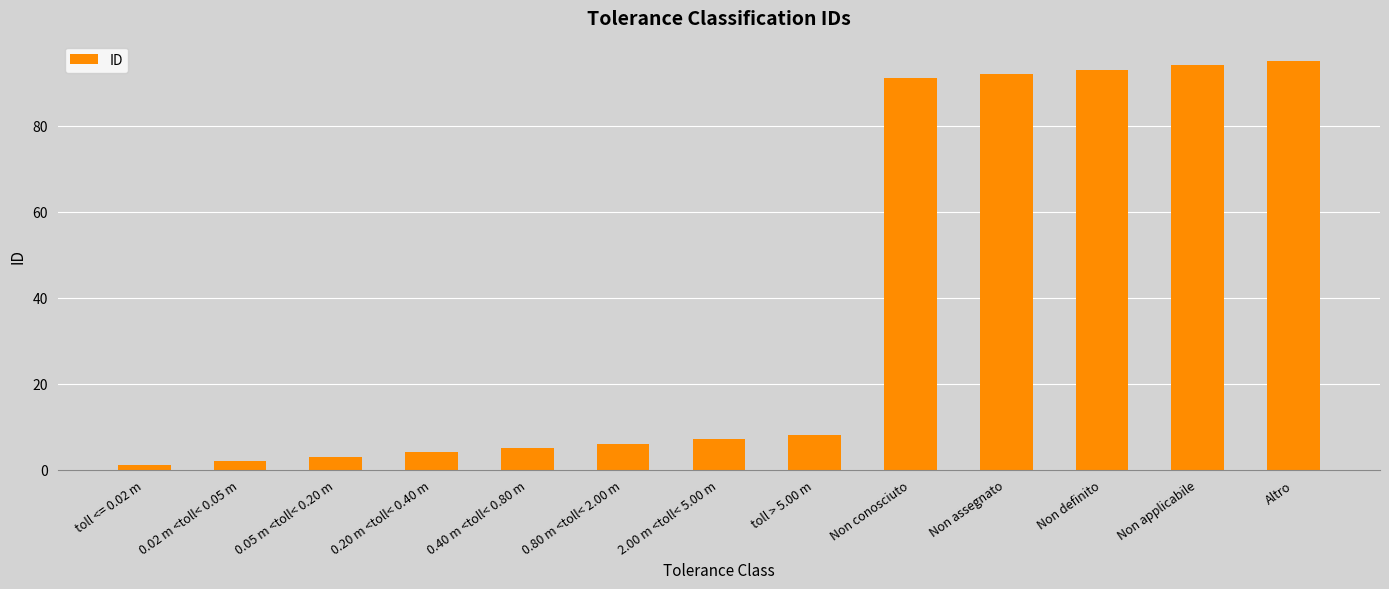

How many data points are less than 7?

6